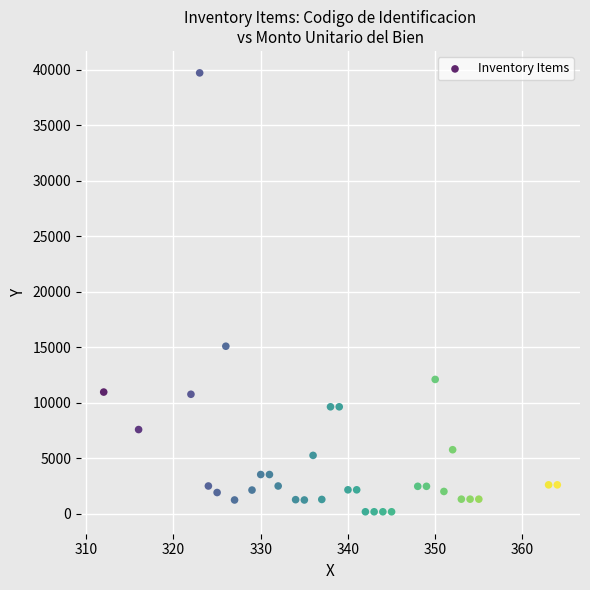

What is the range of X values (max minus min)?

52.0